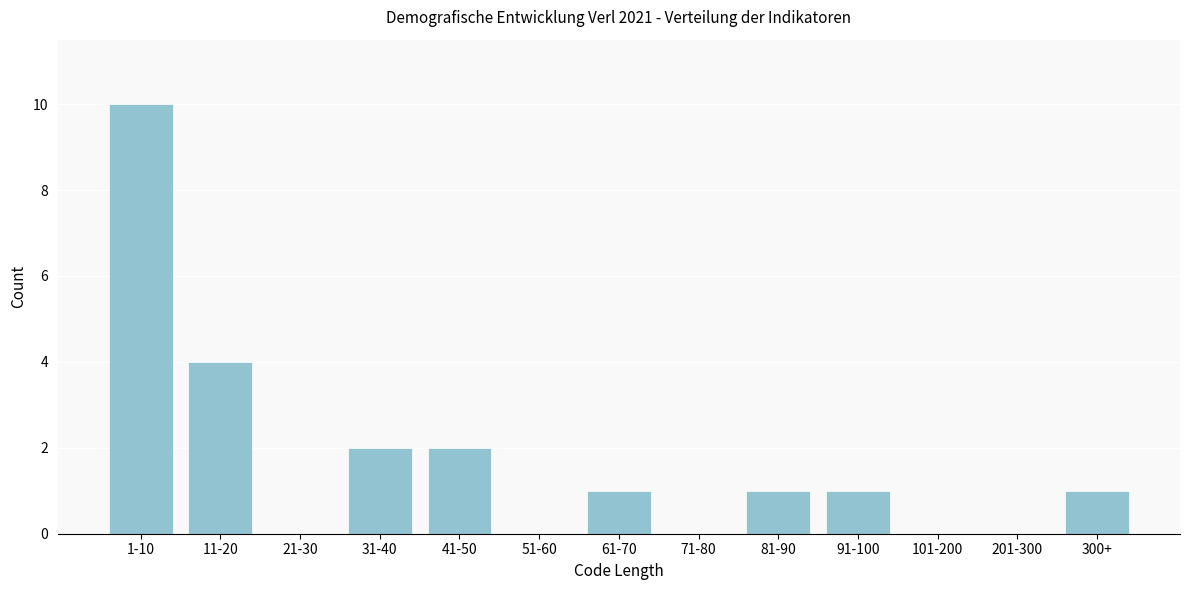

Reading left to right, transcribe all the data shown in this chart.

1-10=10	11-20=4	21-30=0	31-40=2	41-50=2	51-60=0	61-70=1	71-80=0	81-90=1	91-100=1	101-200=0	201-300=0	300+=1